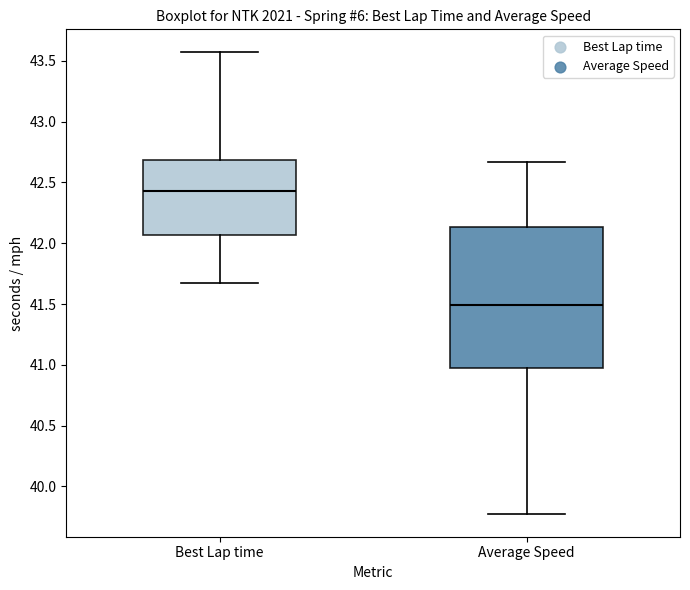

Reading left to right, transcribe this box plot: for each box, give where its median line is, the range the box spans, and where its two whiskers end, as read against the y-axis. The values are not printed on the chart, so give them approximately, as read against the axis.

Best Lap time: median 42.45, box 42.05 to 42.70, whiskers 41.65 to 43.55
Average Speed: median 41.50, box 40.95 to 42.15, whiskers 39.80 to 42.65